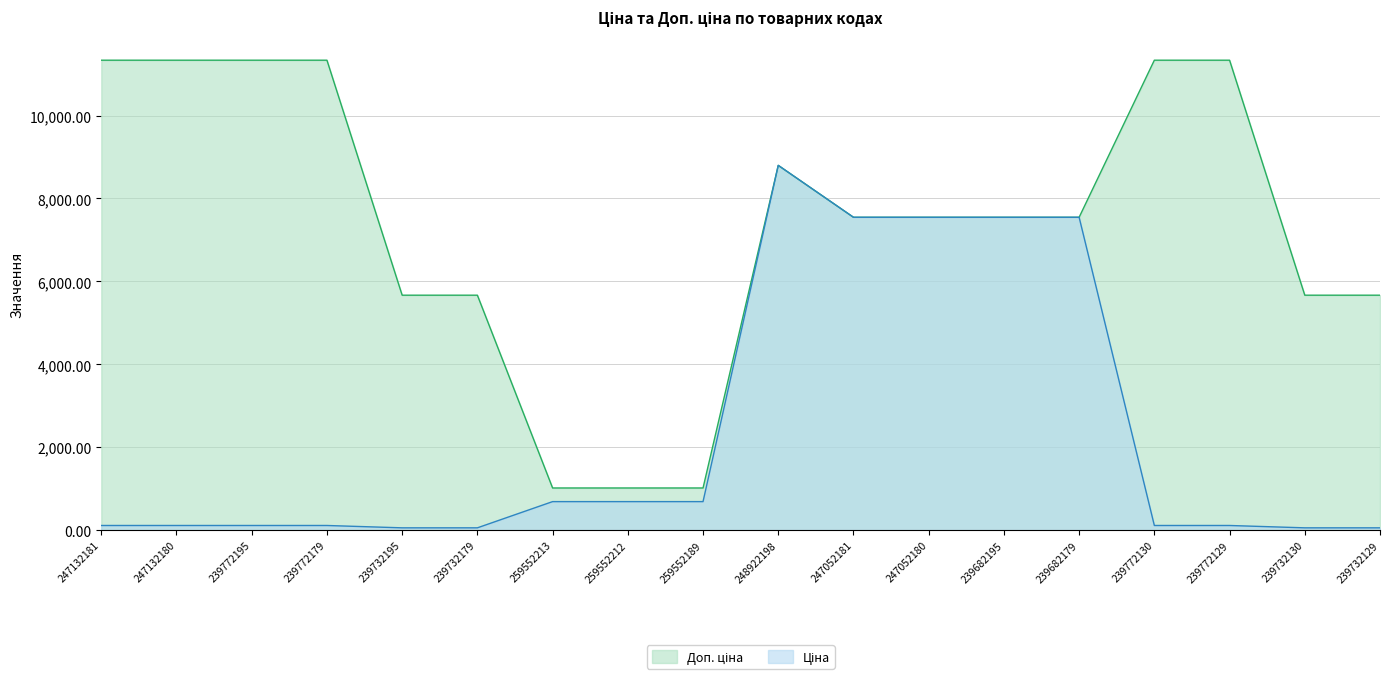

Which has a higher value, 239732179 or 239682195?

239682195